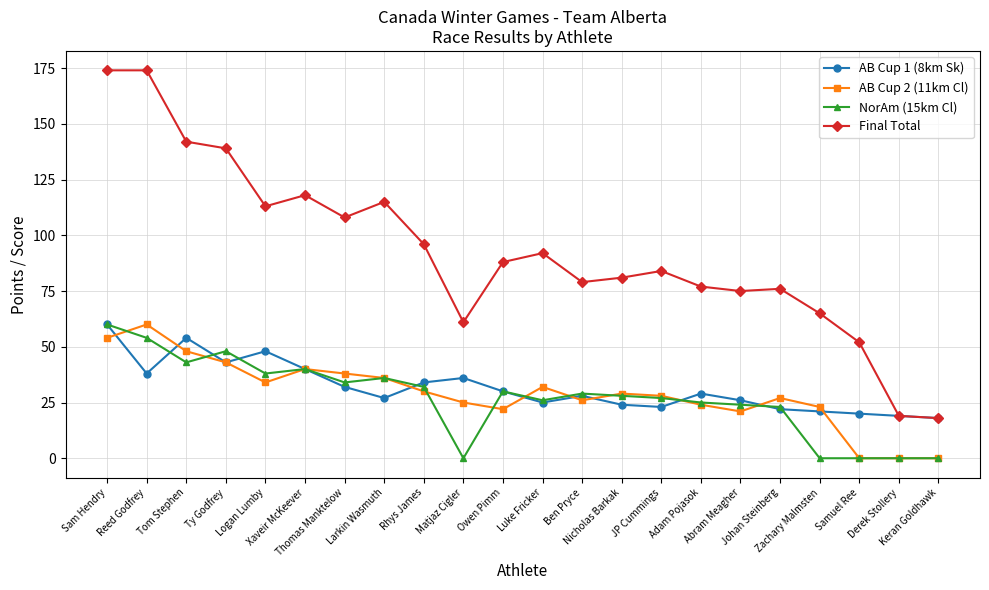

True or false: Final Total and NorAm (15km Cl) cross at least once.

False